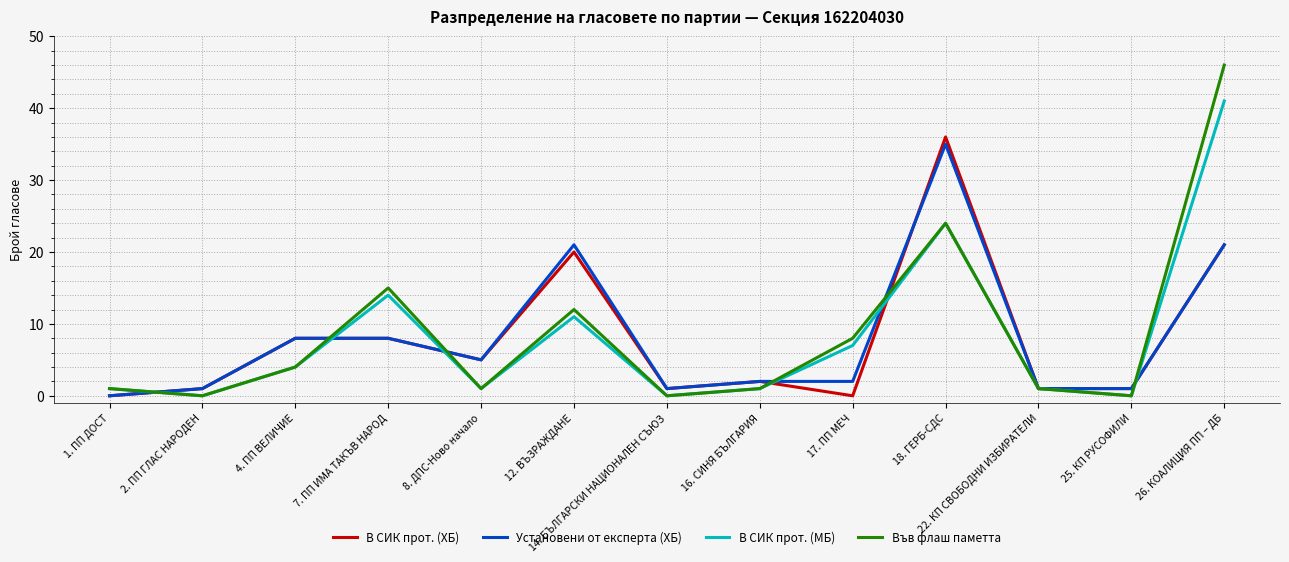

Is the value of В СИК прот. (ХБ) at 14. БЪЛГАРСКИ НАЦИОНАЛЕН СЪЮЗ greater than the value of Във флаш паметта at 18. ГЕРБ-СДС?

No